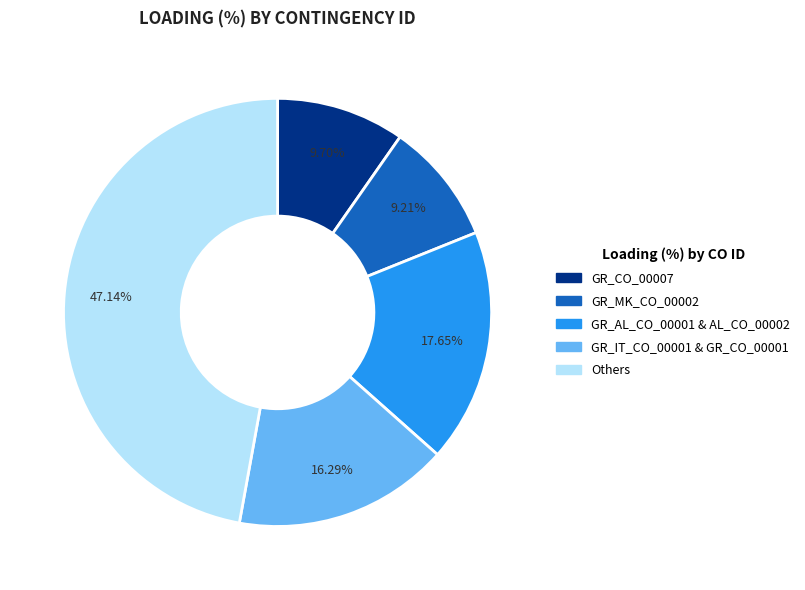

Is there any slice that represents more than half of the pie?

No